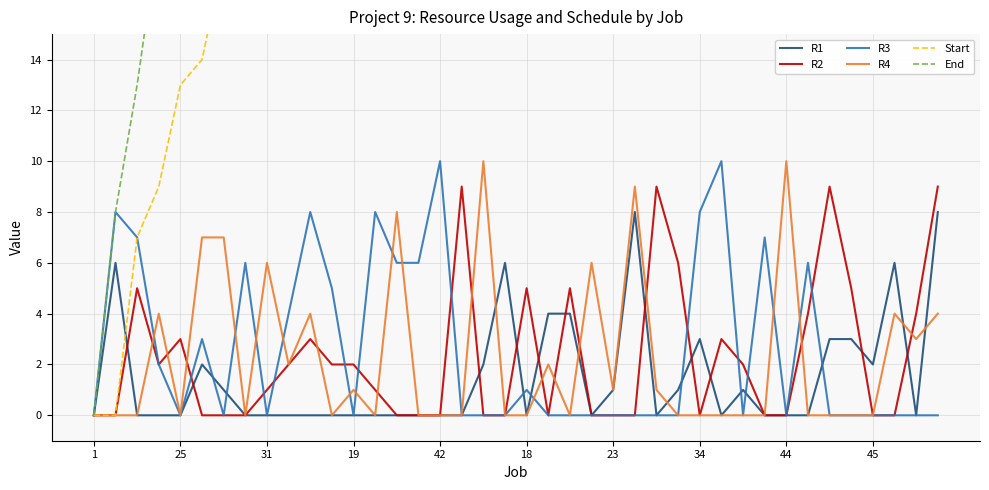

Which series has the largest total across all categories?

End